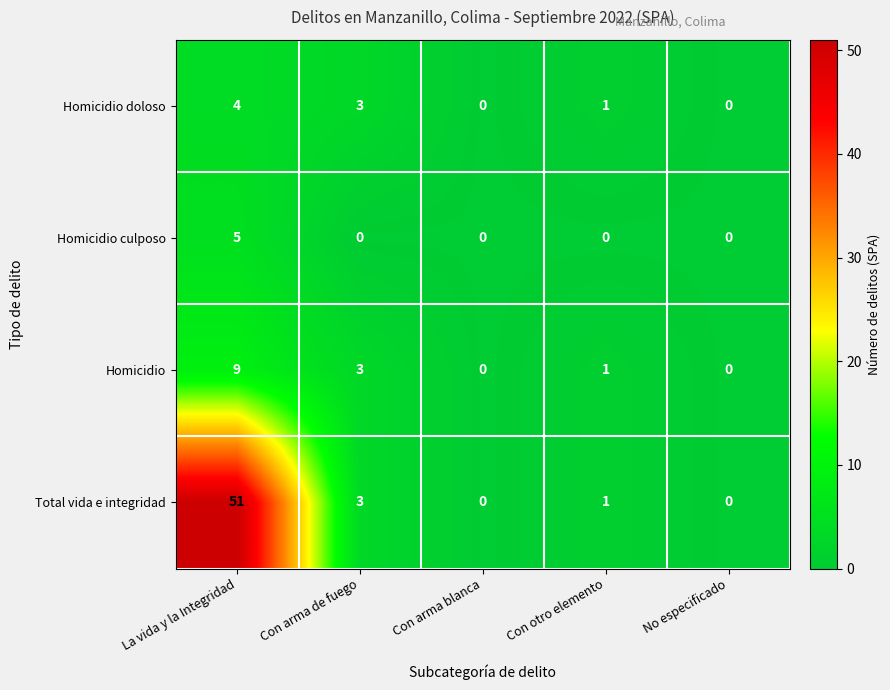

What is the maximum value shown in the chart?

51